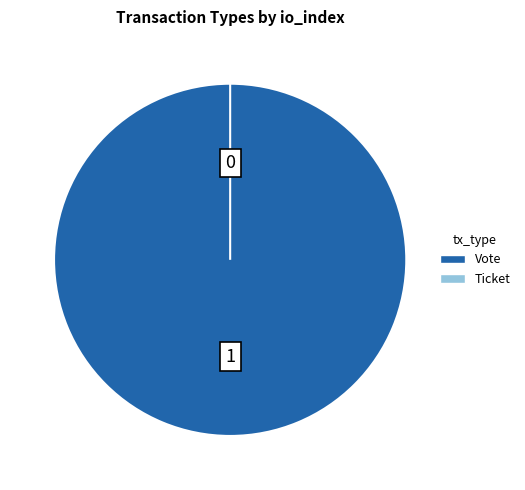

To the nearest percent, what percentage of the pie is Vote (io_index=1)?

100%